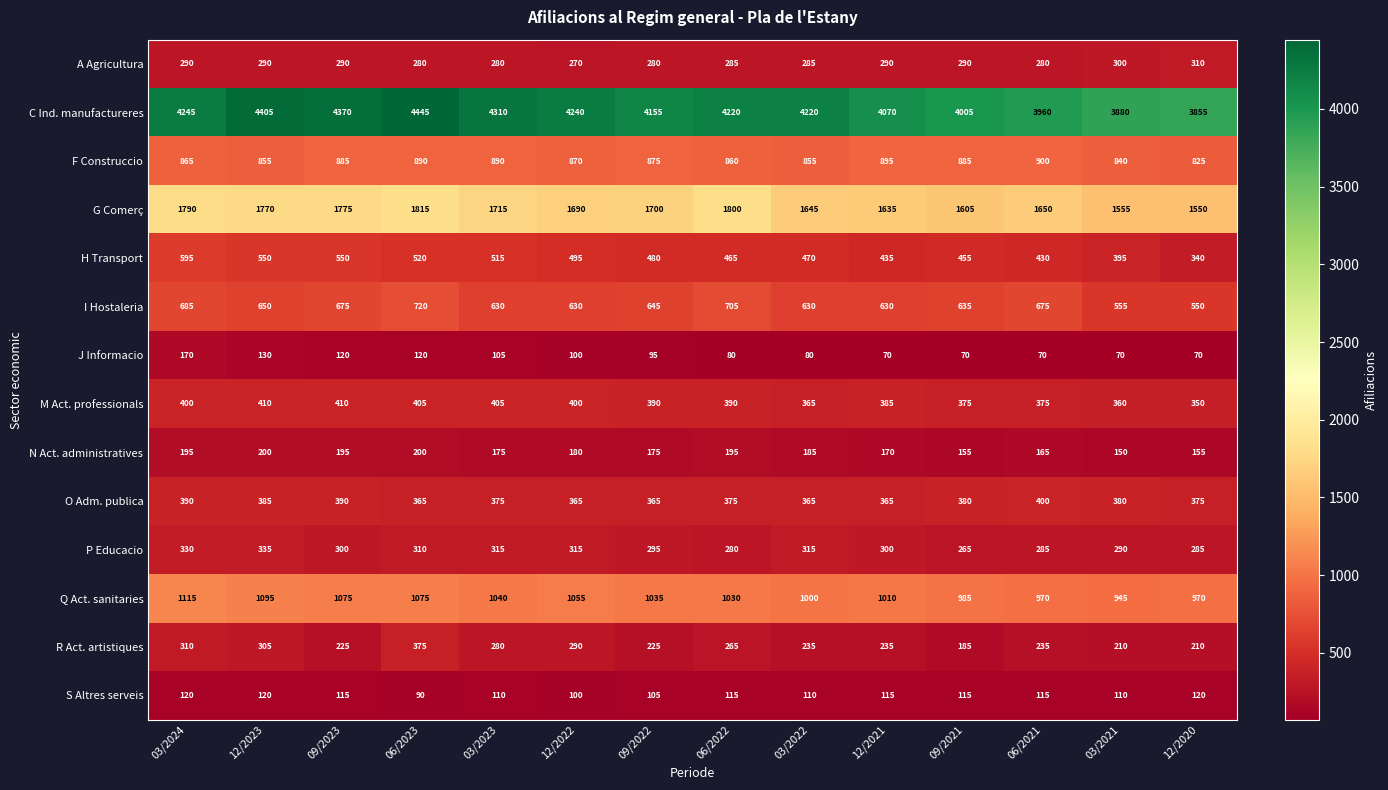

Where does the N Act. administratives series first go above 180?

03/2024